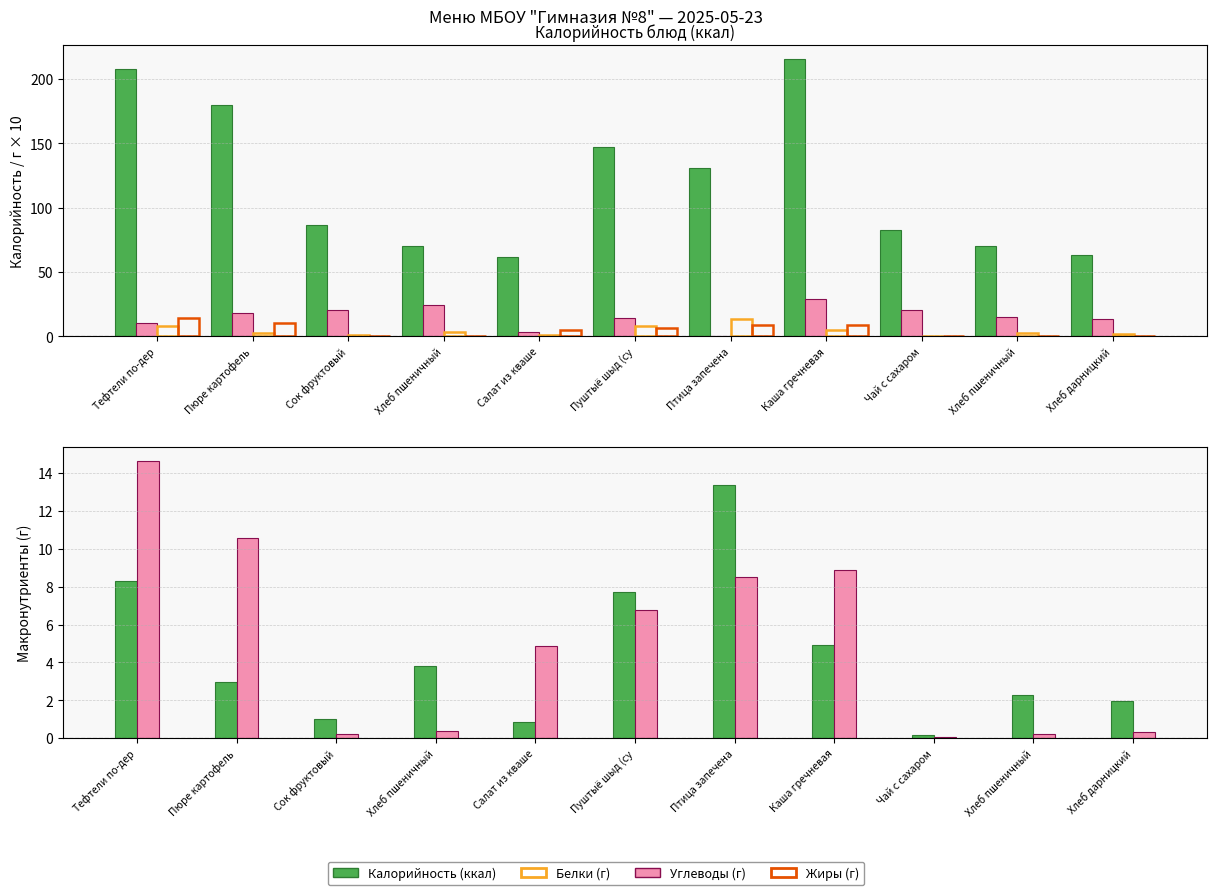

Reading right to left, list all the values displayed in this chart.

Калорийность: 63.6	70.5	83.0	215.4	130.8	147.4	62.0	70.5	86.6	179.4	208.0
Углеводы: 13.2	14.8	20.5	28.9	0.2	14.3	3.7	24.7	20.2	18.1	10.8
Белки: 2.0	2.3	0.2	4.9	13.3	7.7	0.8	3.8	1.0	3.0	8.3
Жиры: 0.3	0.2	0.0	8.9	8.5	6.7	4.9	0.4	0.2	10.6	14.6